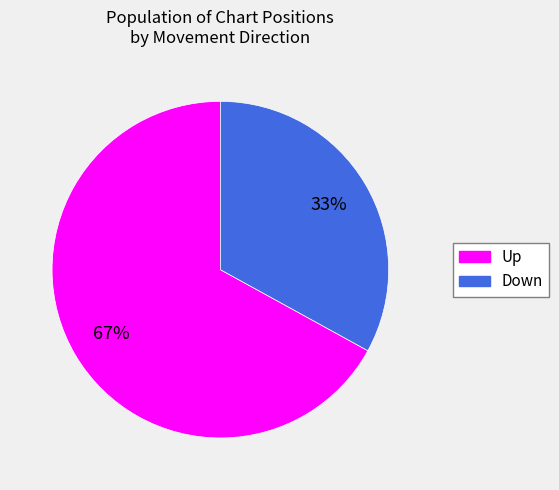

How many segments does this pie chart have?

2